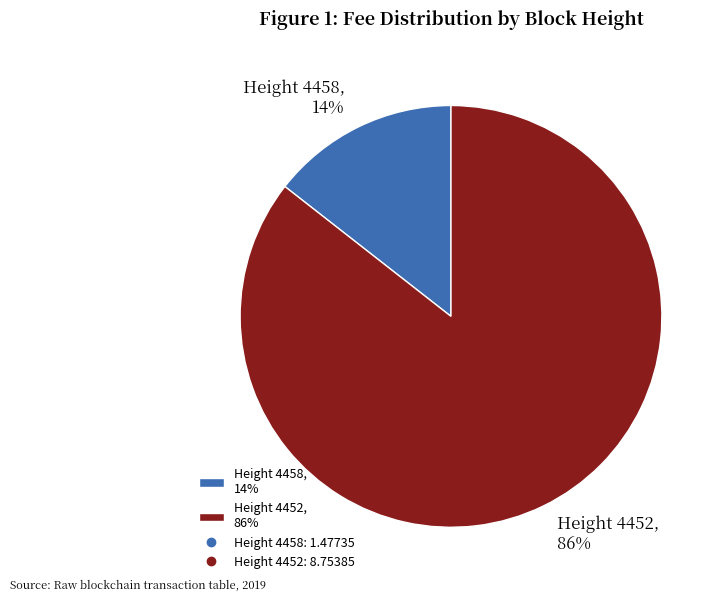

To the nearest percent, what percentage of the pie is Height 4452, 86%?

86%